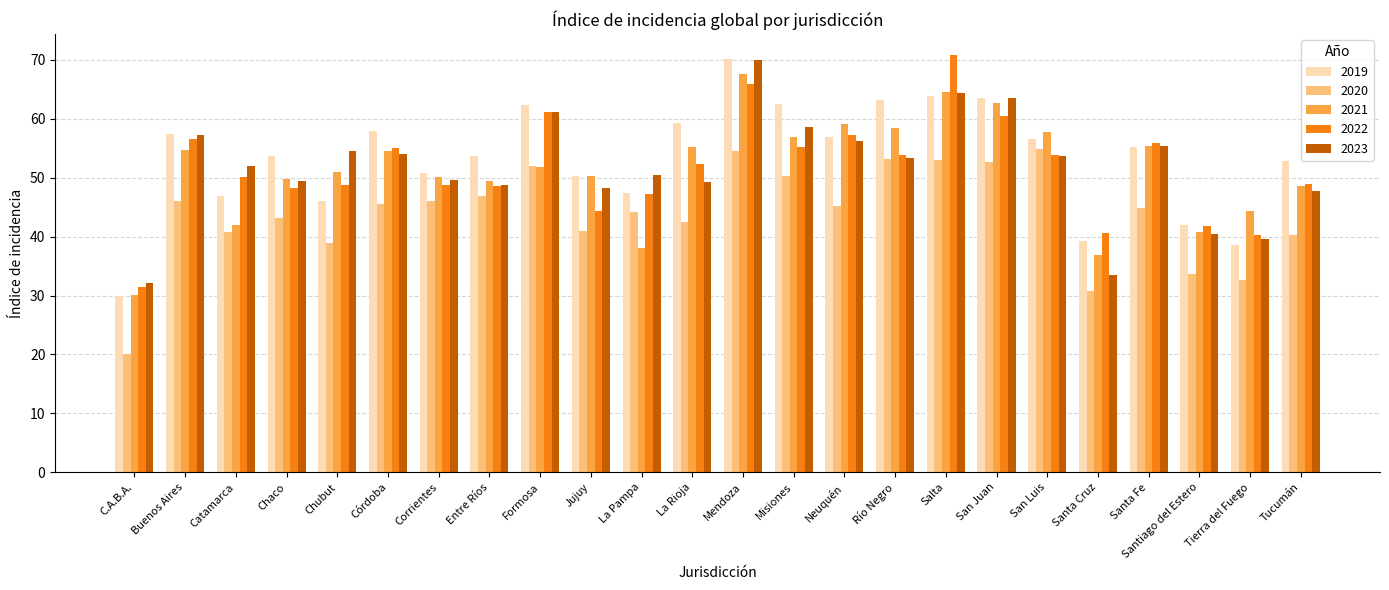

What is the label of the 16th bar from the right?

Formosa